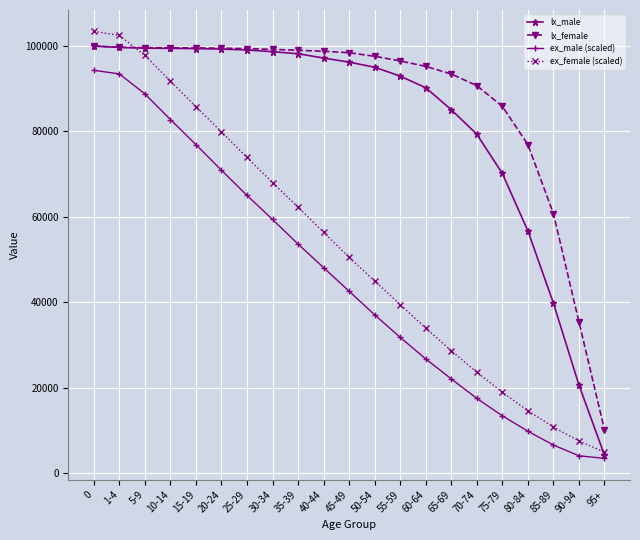

The value of ex_female (scaled) at 70-74 is 10246. True or false?

False